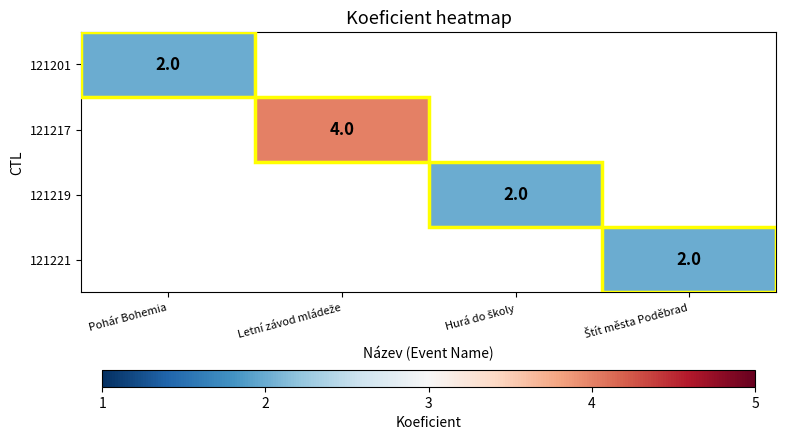

Which series has the largest range (max minus min)?

121201